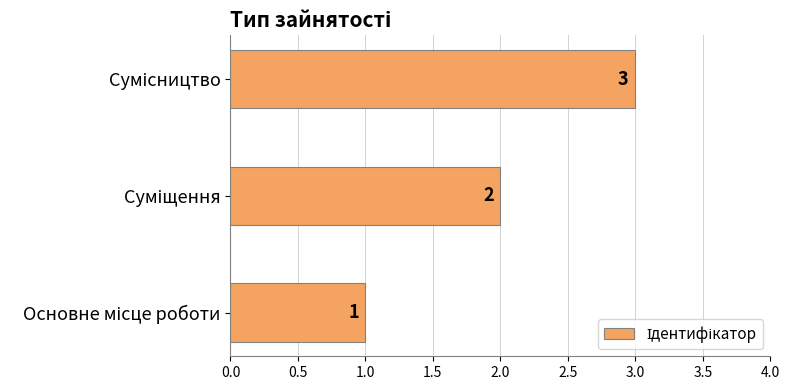

What is the maximum value shown in the chart?

3